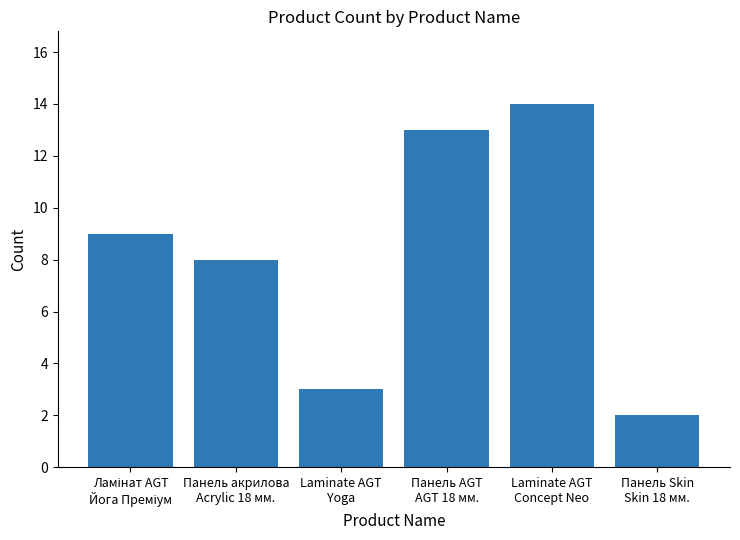

Which has a higher value, Панель Skin
Skin 18 мм. or Панель акрилова
Acrylic 18 мм.?

Панель акрилова
Acrylic 18 мм.